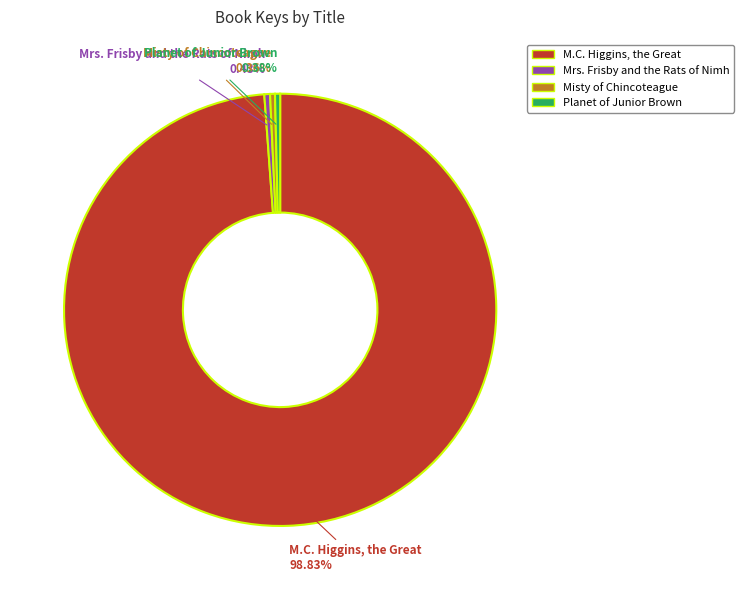

To the nearest percent, what is the average slice percentage?

25%